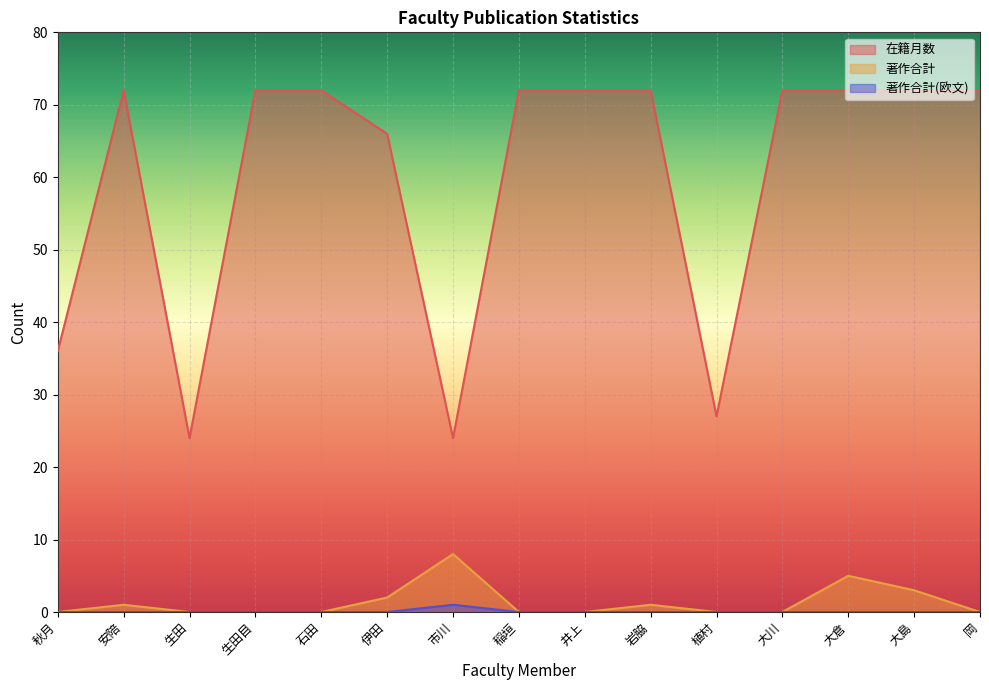

What is the difference between the maximum and minimum values in the 在籍月数 series?

48